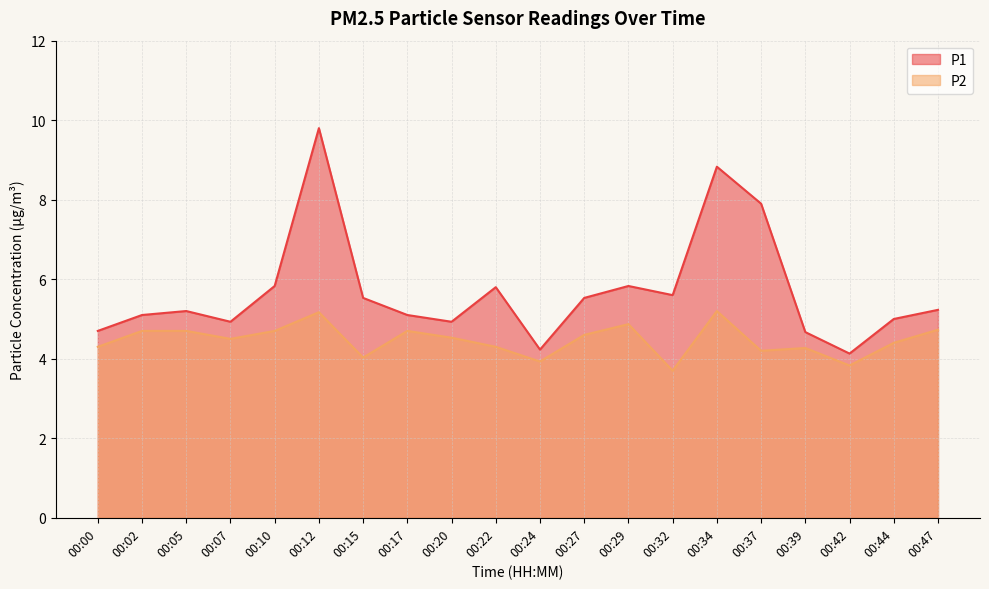

What is the minimum value for P2?

3.7